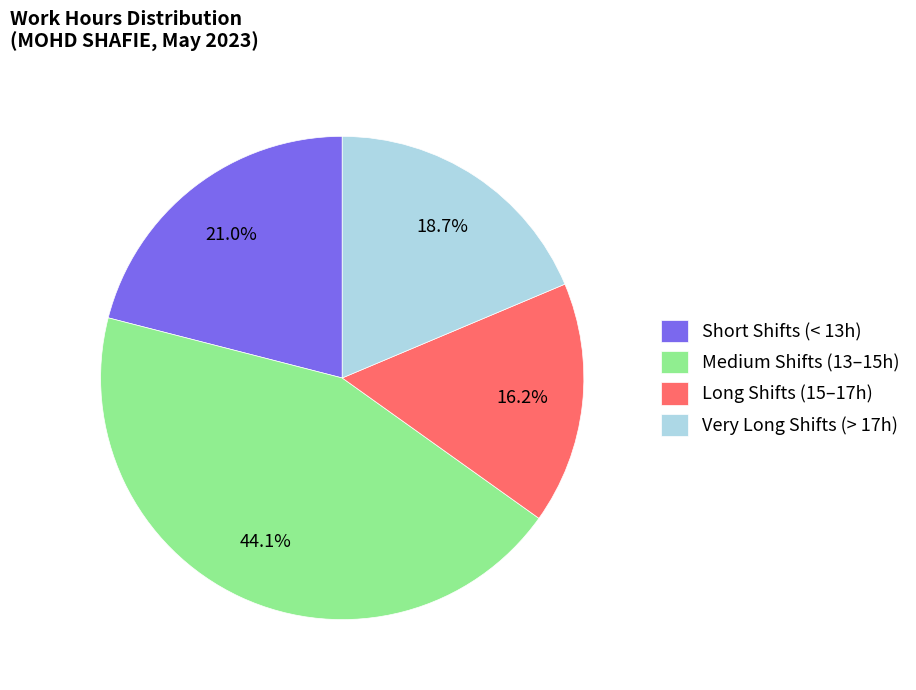

What is the largest slice in the pie chart?

Medium Shifts (13–15h)